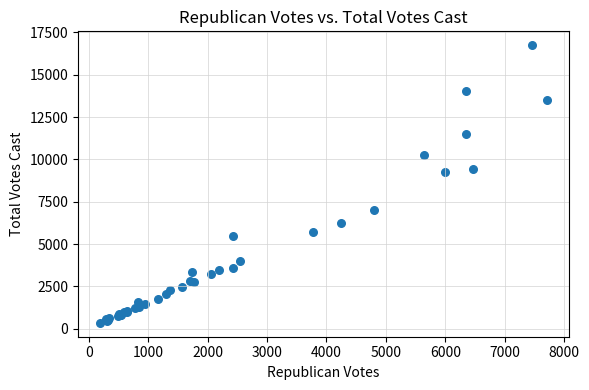

What Y value in the scatter plot is closest to 8549?

9260